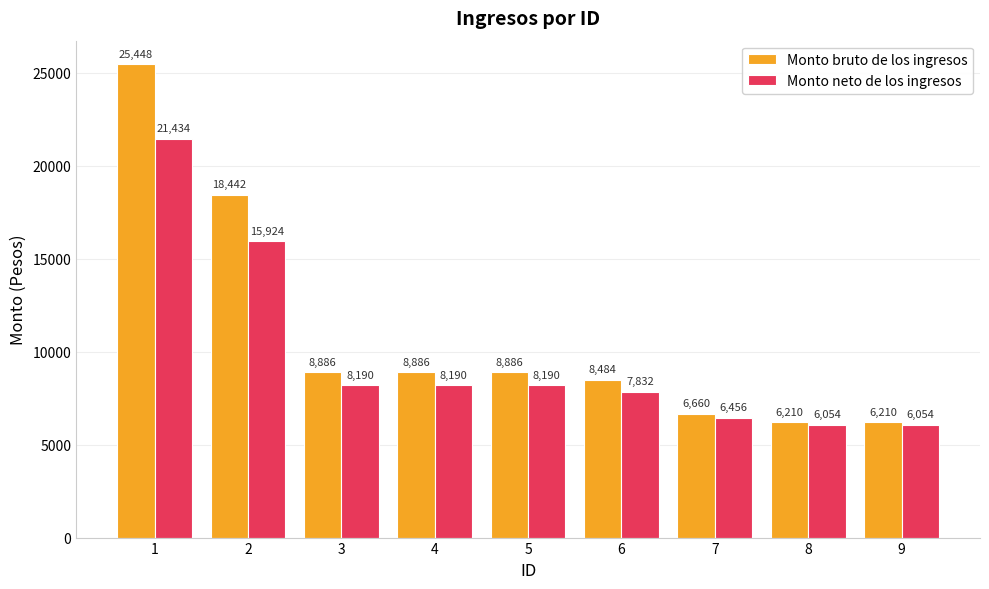

Is it true that Monto bruto de los ingresos equals 8886 at 5?

True